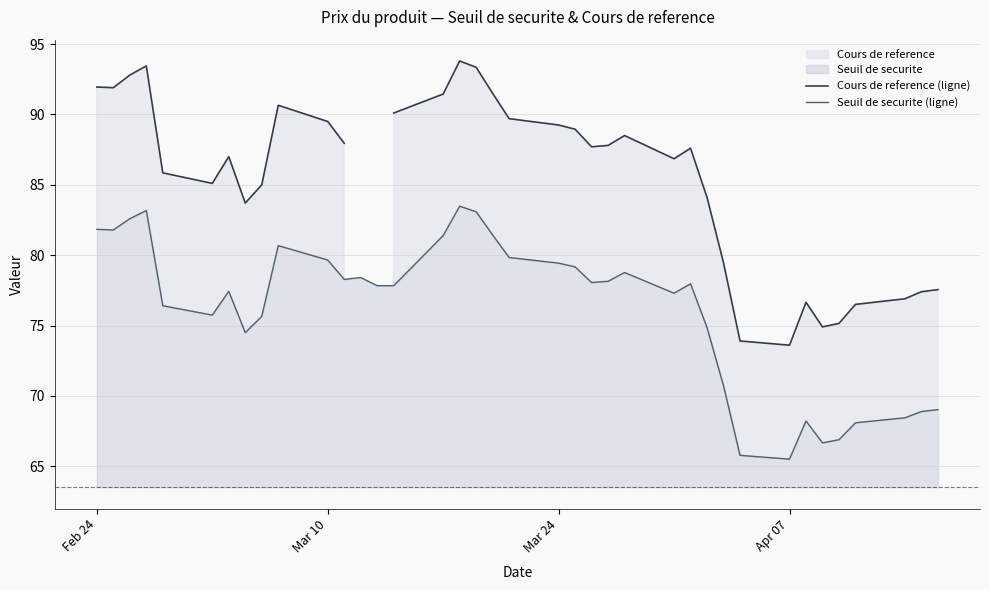

What is the spread (max minus min) of values at Feb 24?

10.1